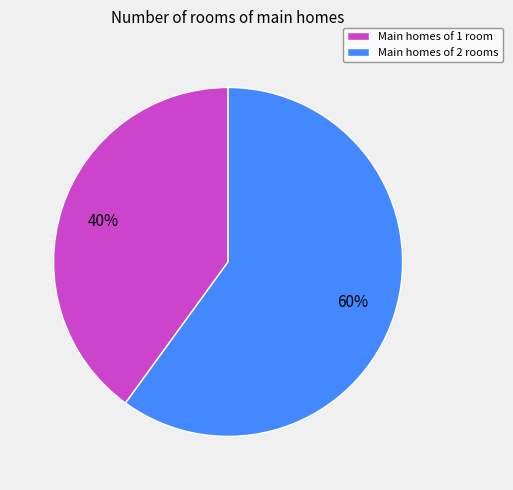

To the nearest percent, what is the average slice percentage?

50%